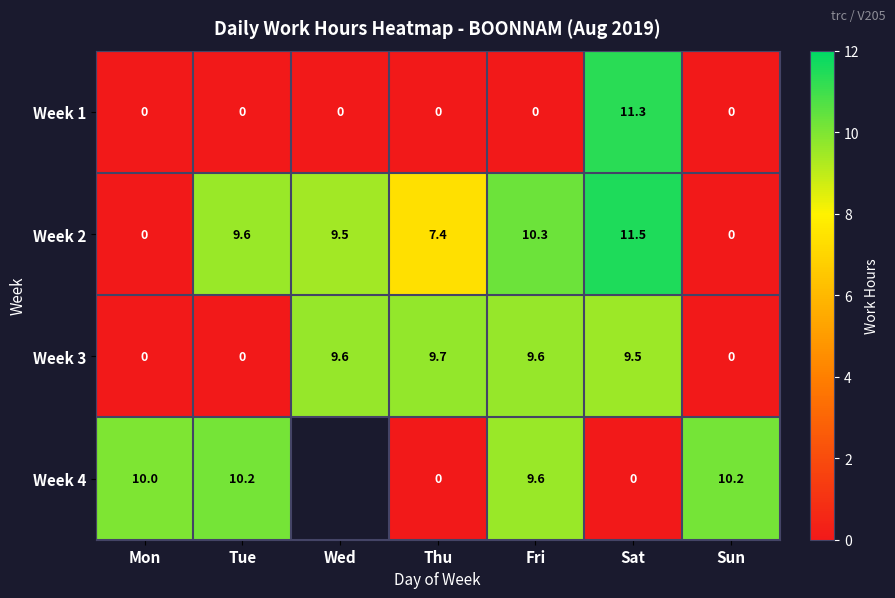

At how many categories does at least one series exceed 1?

7